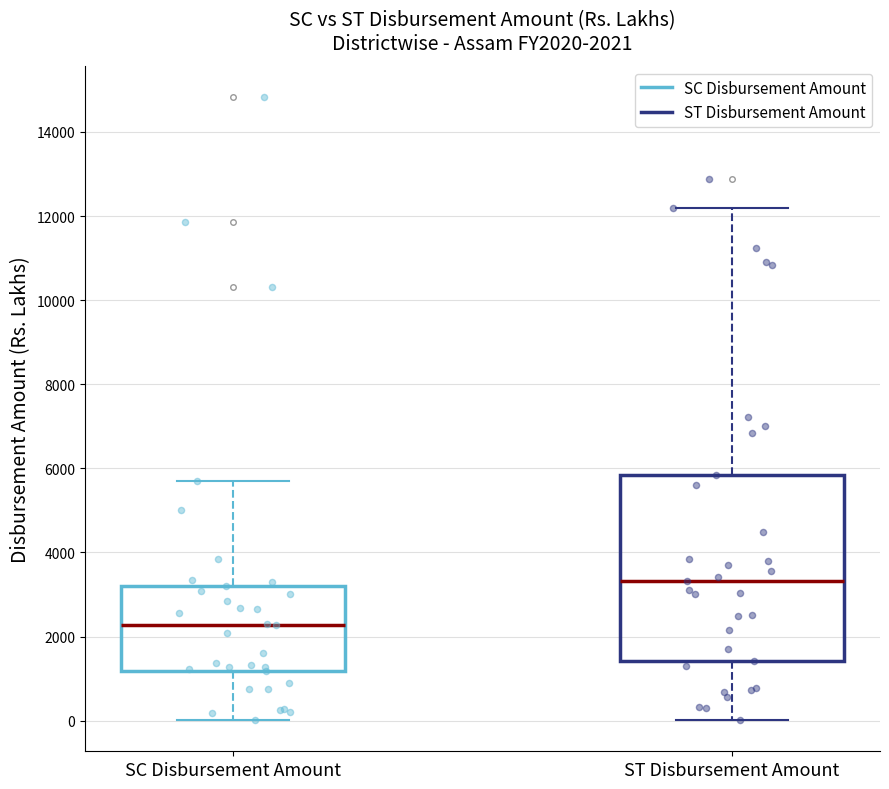

Which box is the tallest, from its lower edge to its upper edge?

ST Disbursement Amount